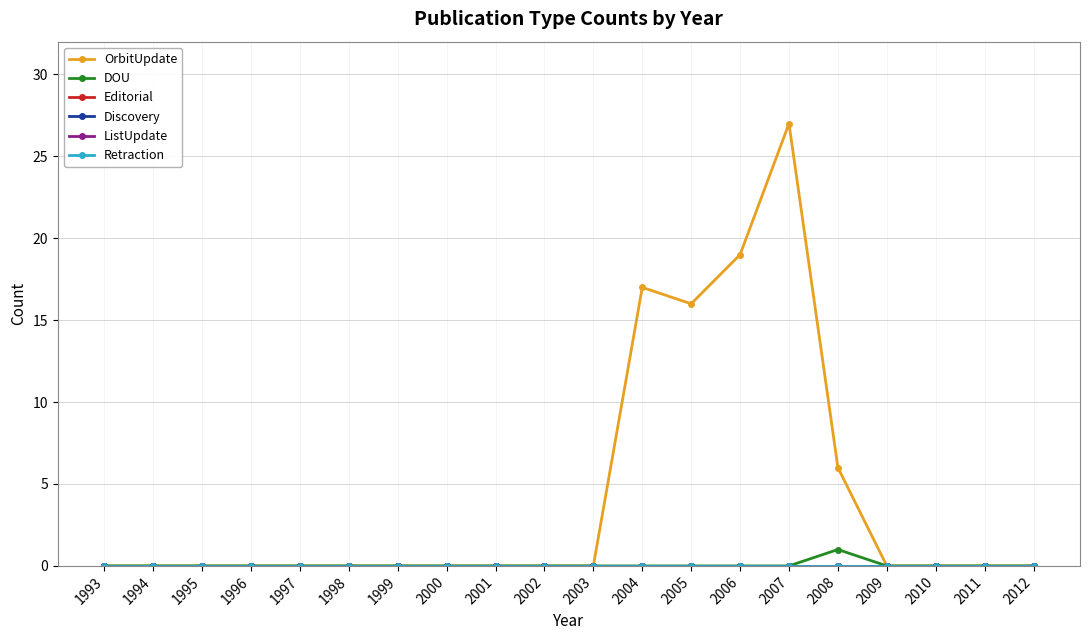

True or false: OrbitUpdate and Editorial intersect in this chart.

False